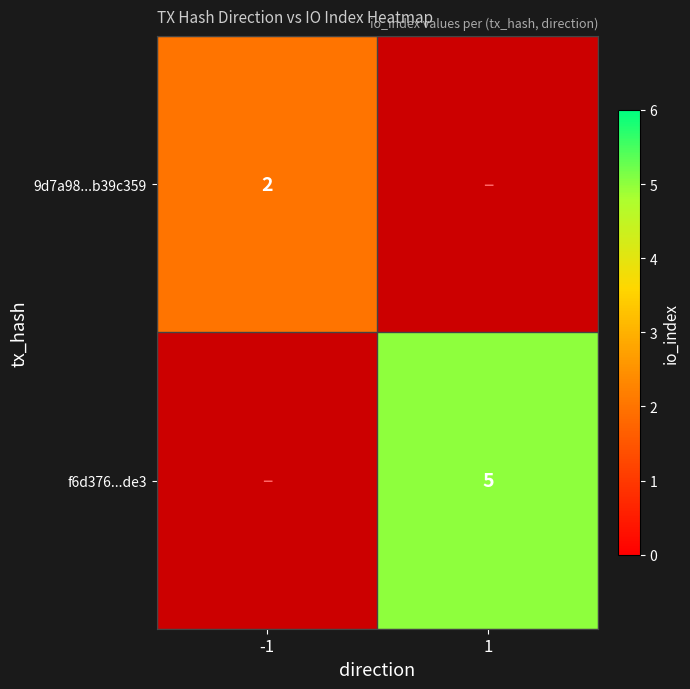

True or false: 9d7a98...b39c359 has a value of 3 at -1.

False